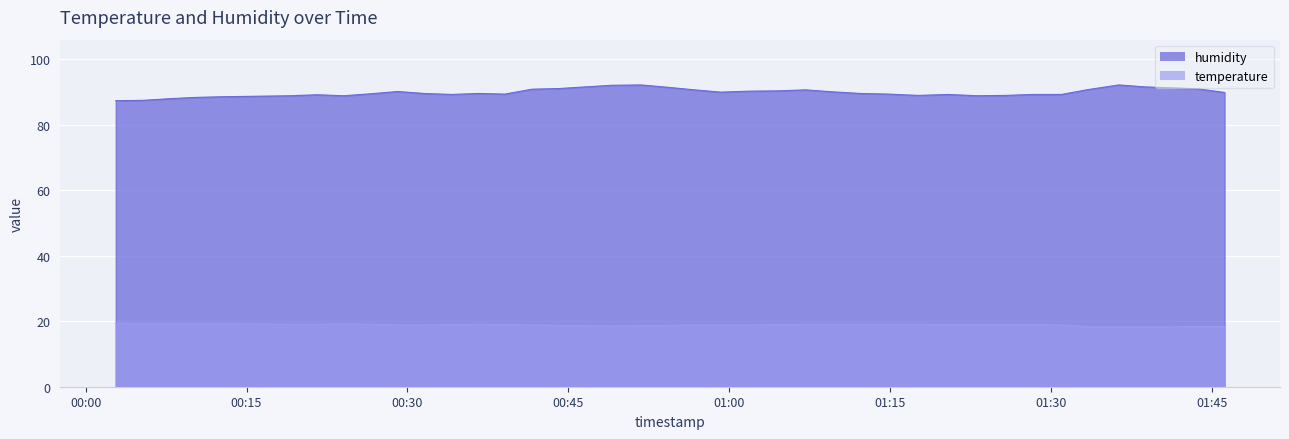

Which series has the widest spread of values?

humidity